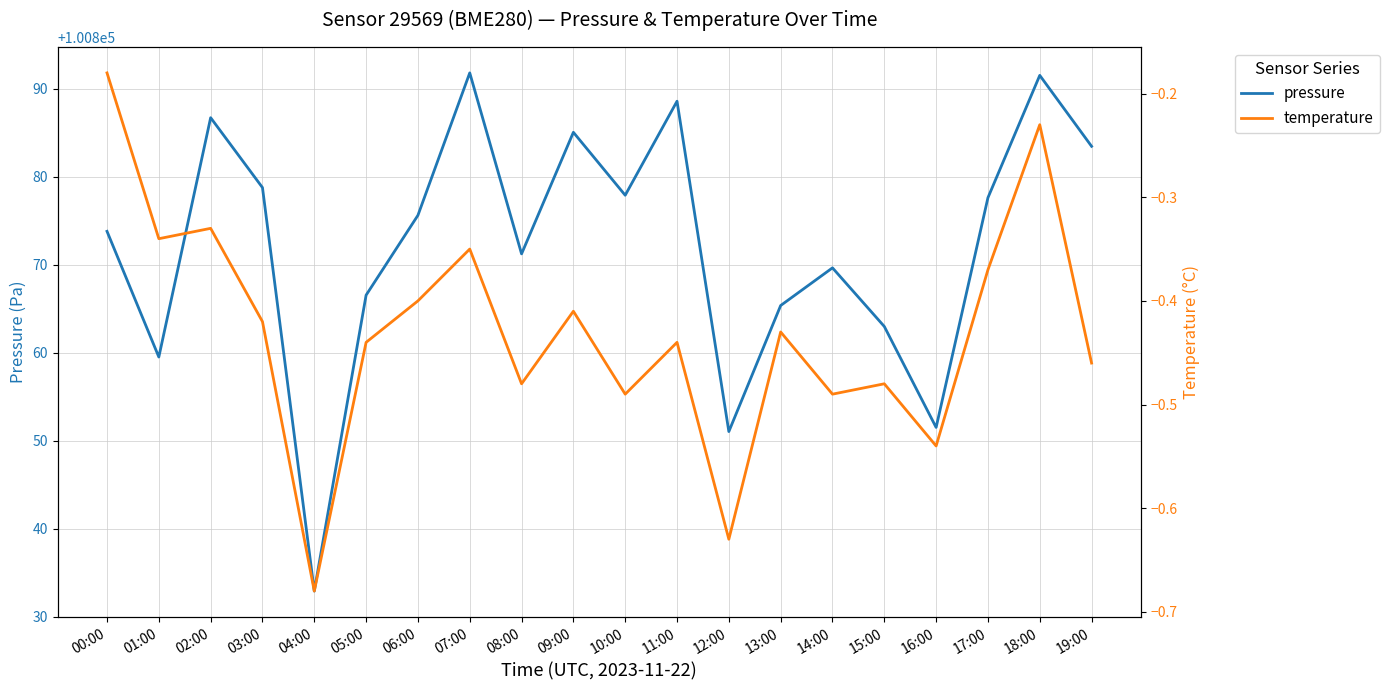

At which category is the sum across all series the highest?

07:00